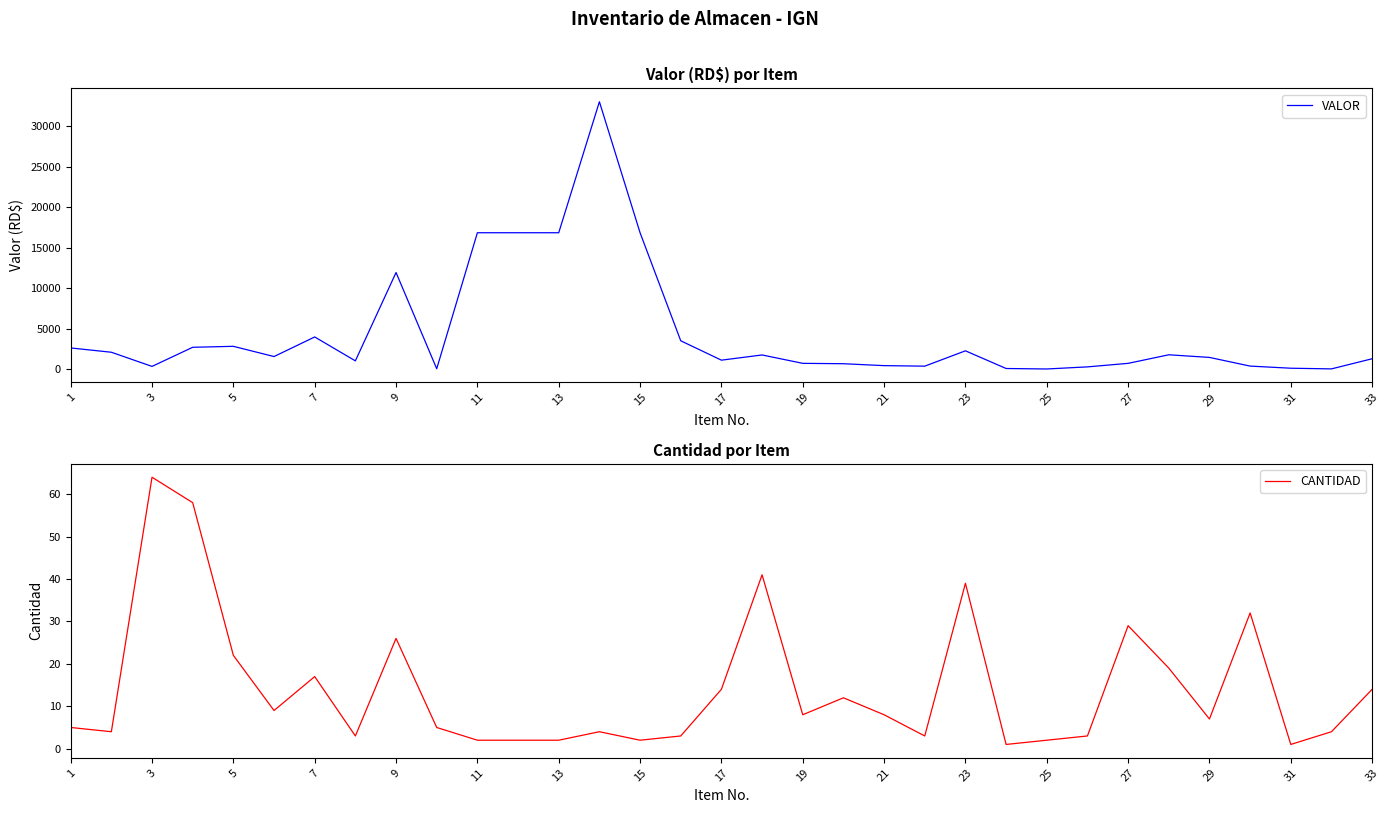

True or false: VALOR and CANTIDAD cross at least once.

False